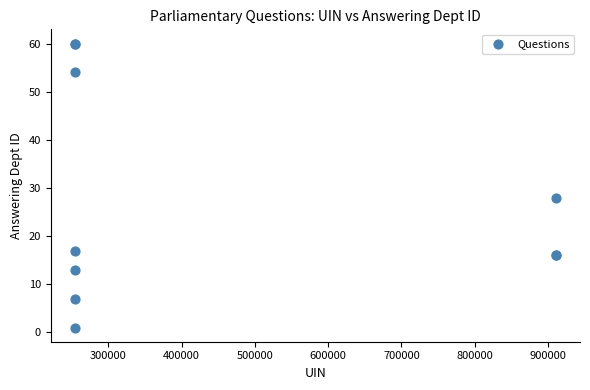

What Y value in the scatter plot is closest to 30?

28